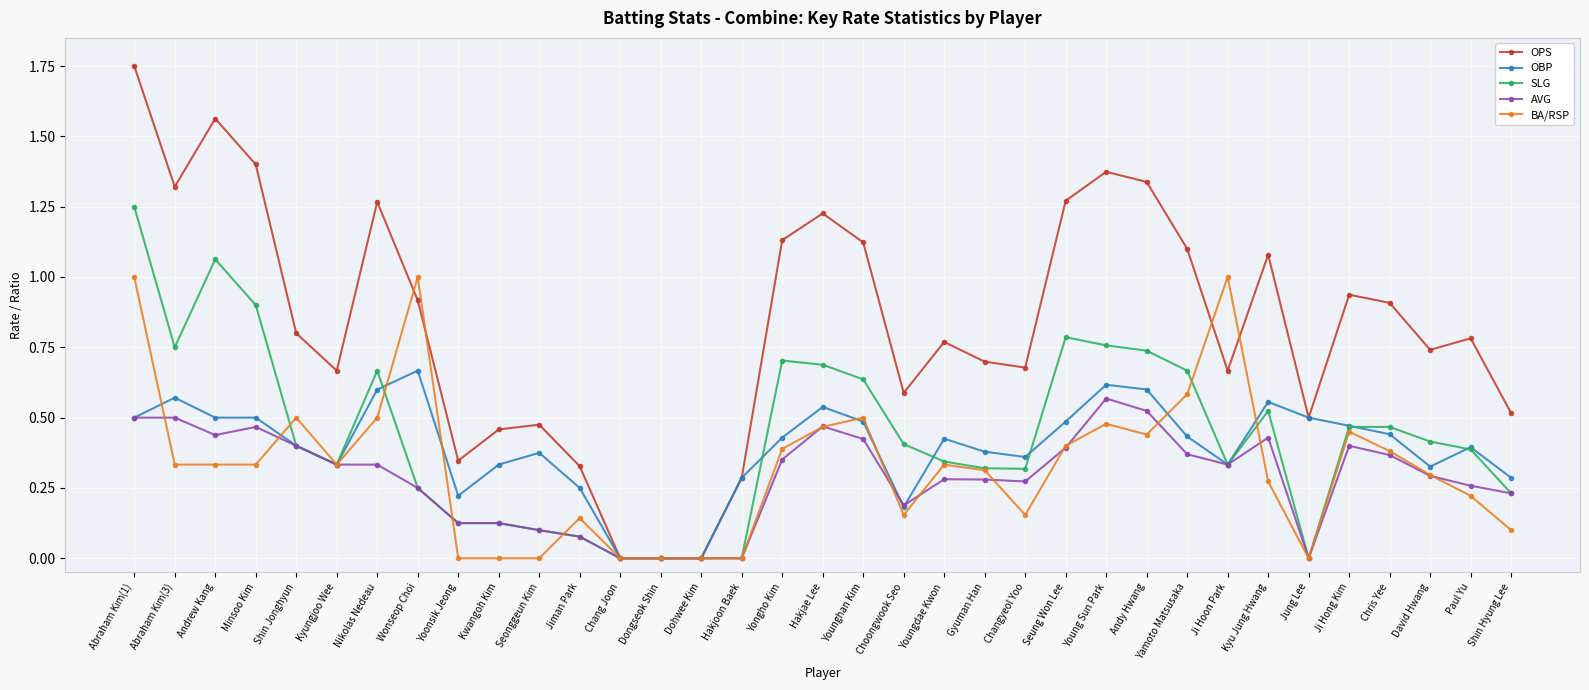

What position from the right is Ji Hoon Park?

8